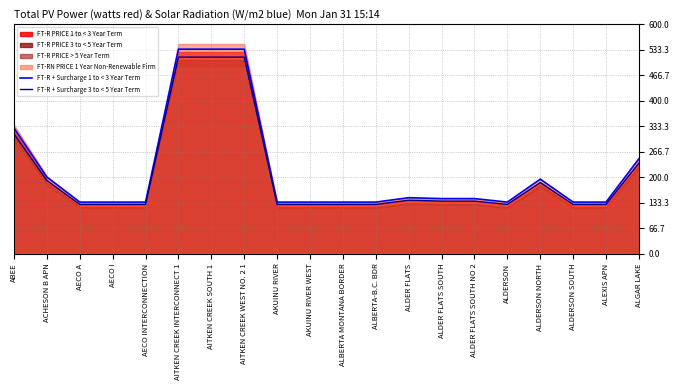

What is the difference between the maximum and minimum values in the FT-R + Surcharge 1 to < 3 Year Term series?

399.9